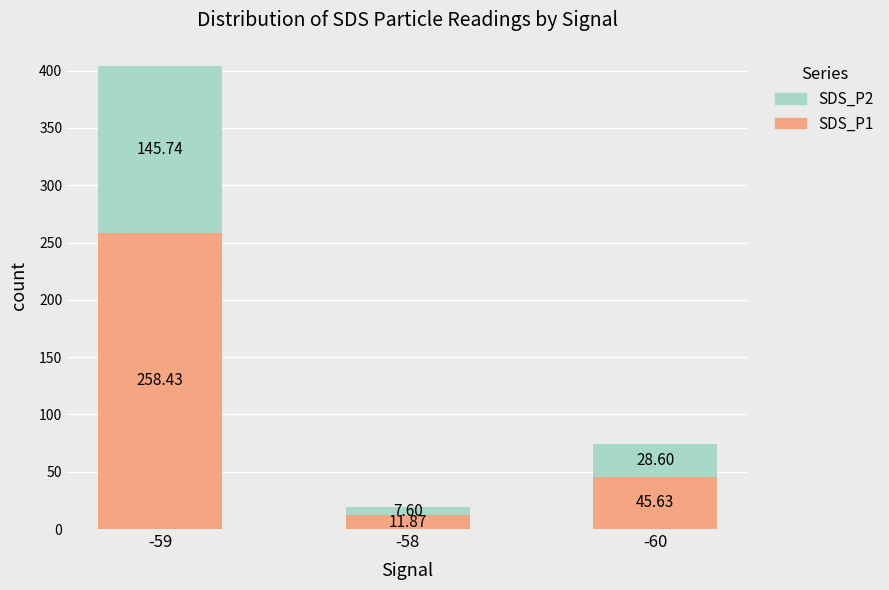

At which category is the sum across all series the highest?

-59